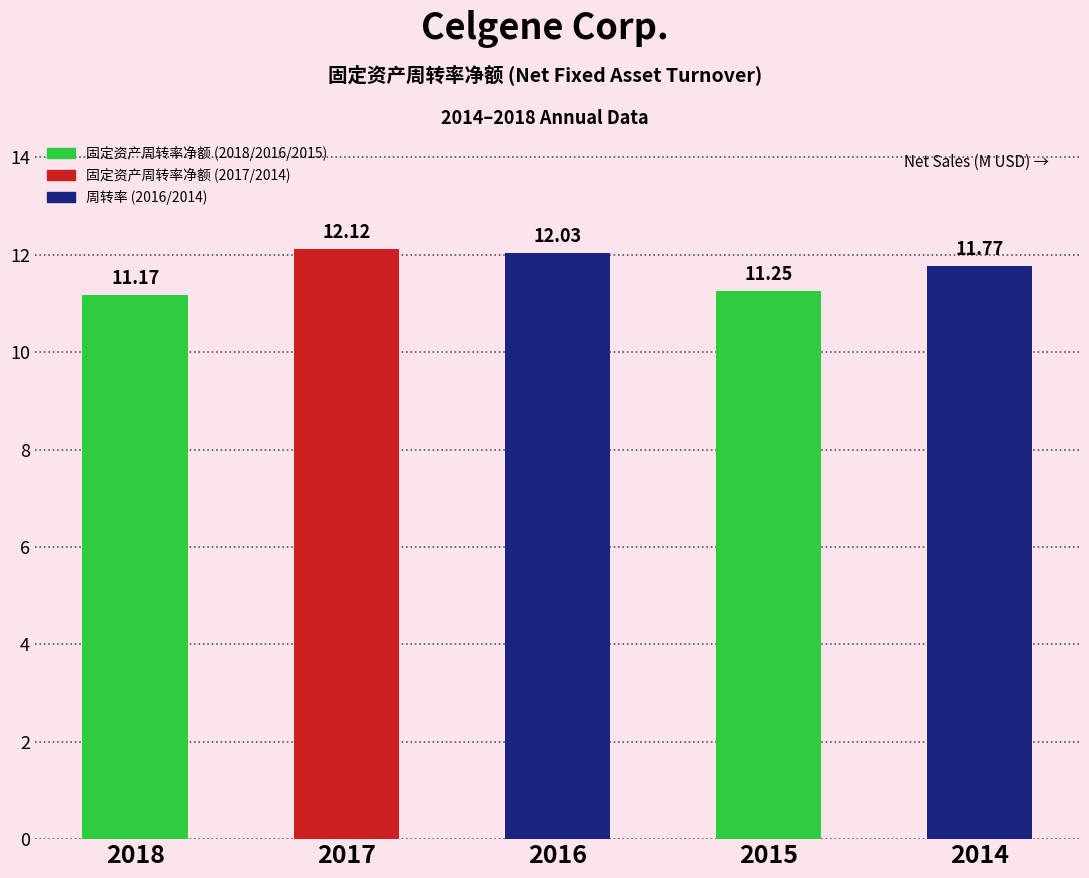

List the labels in order of value, largest first.

2017, 2016, 2014, 2015, 2018